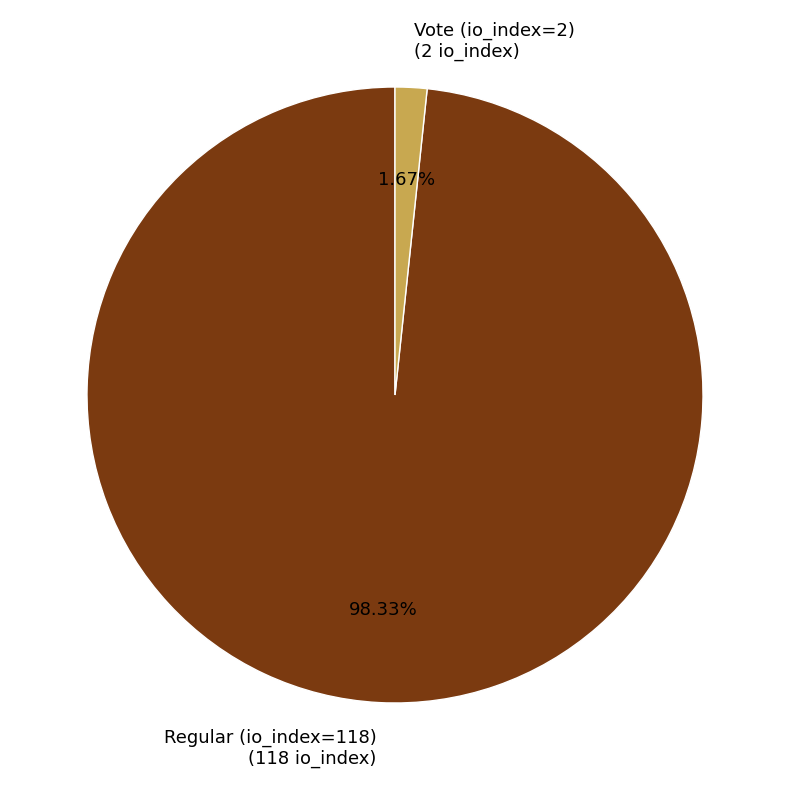

Is there a majority slice in this chart?

Yes